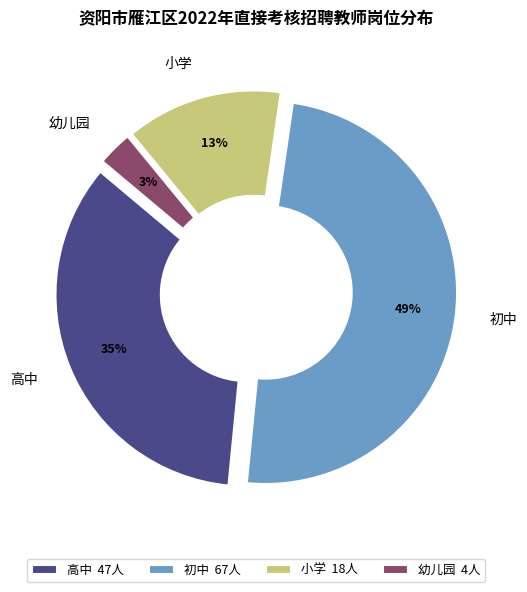

To the nearest percent, what percentage of the pie is 高中?

35%